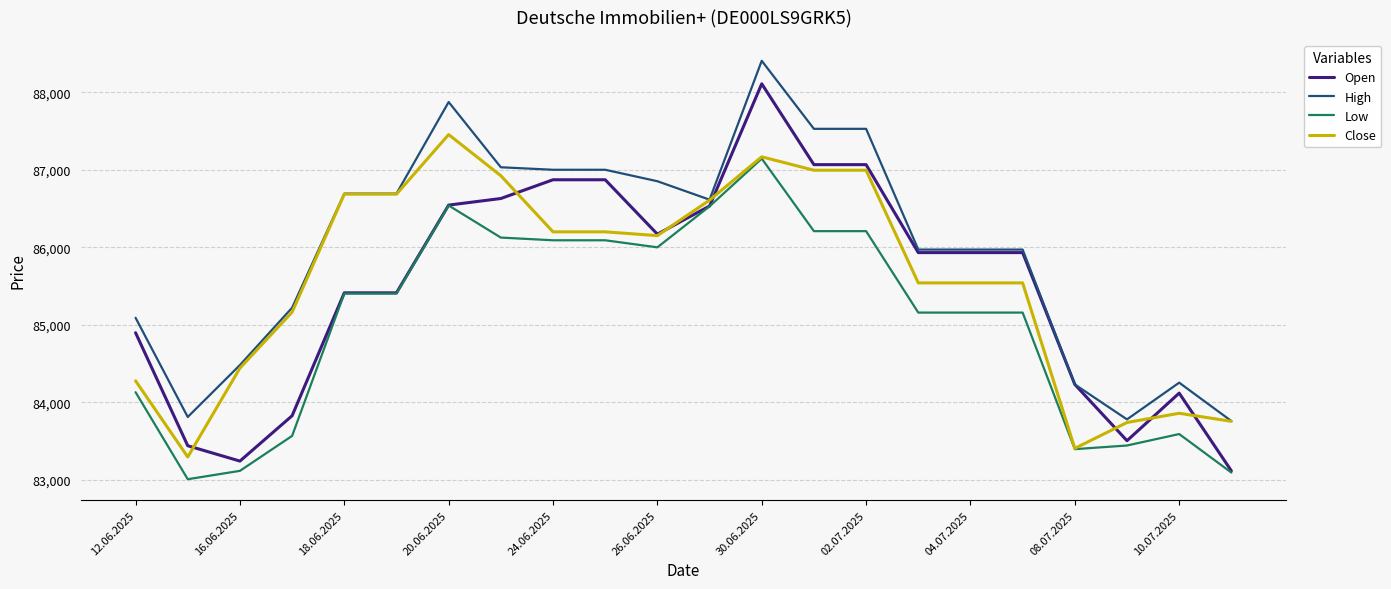

List the series in order of their peak value, highest first.

High, Open, Close, Low